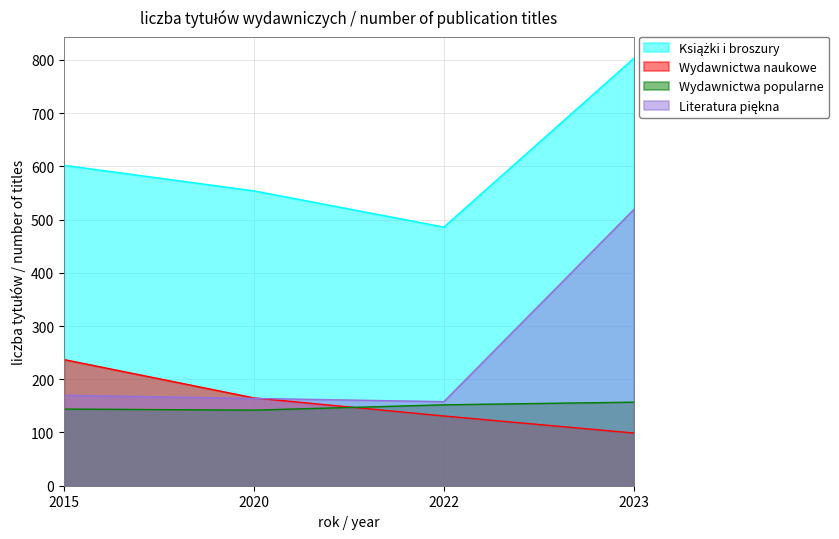

Reading right to left, what are all the values shown in this chart?

Książki i broszury: 803	486	554	602
Wydawnictwa naukowe: 99	131	165	237
Wydawnictwa popularne: 157	152	142	144
Literatura piękna: 519	158	164	170